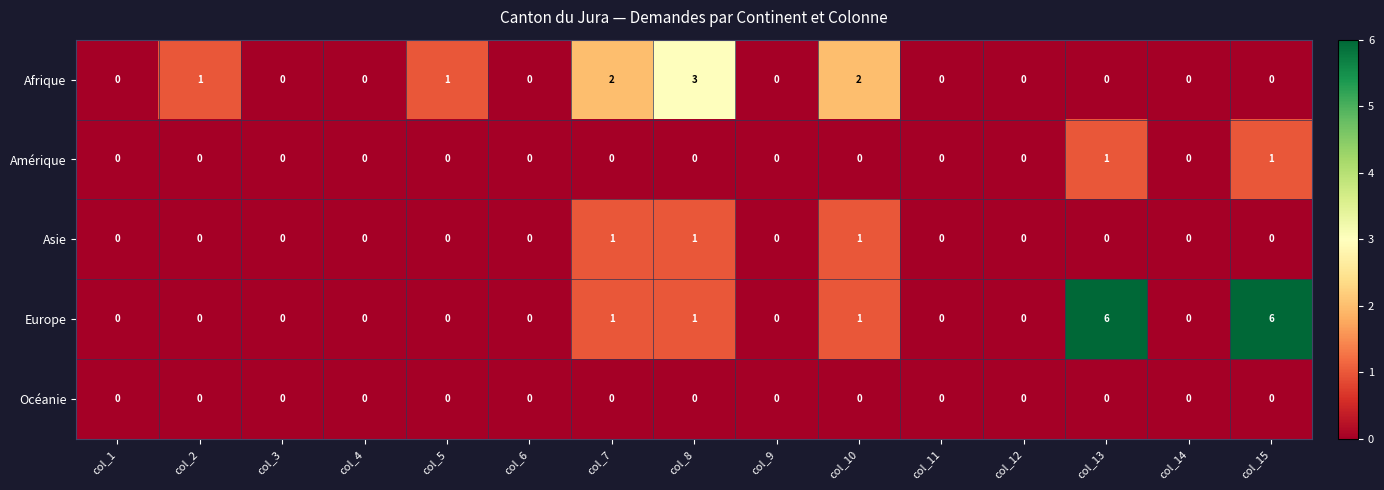

Between col_2 and col_9, which series saw the biggest shift?

Afrique